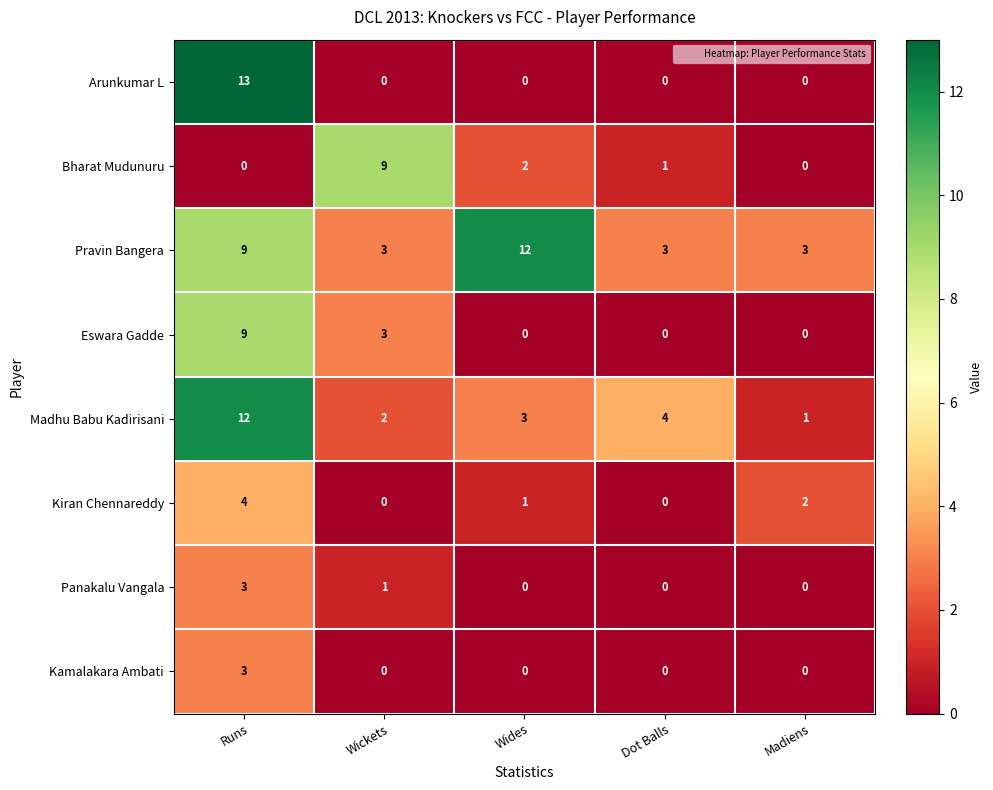

What is the spread (max minus min) of values at Wickets?

9